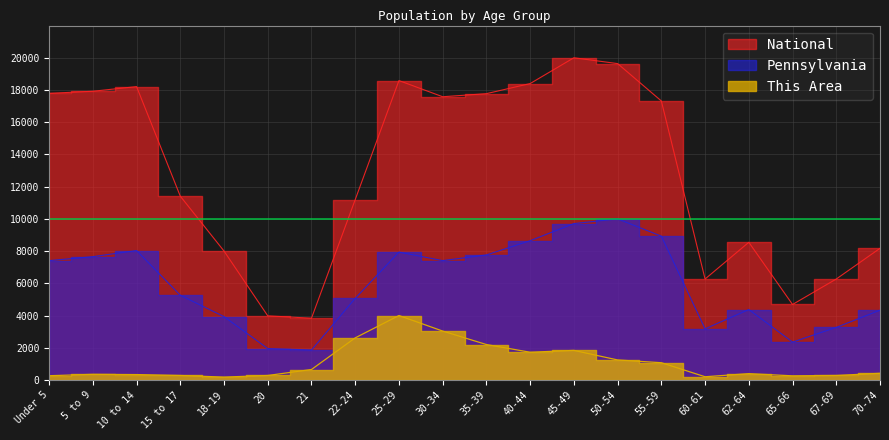

What is the sum of all Pennsylvania values?

119054.7